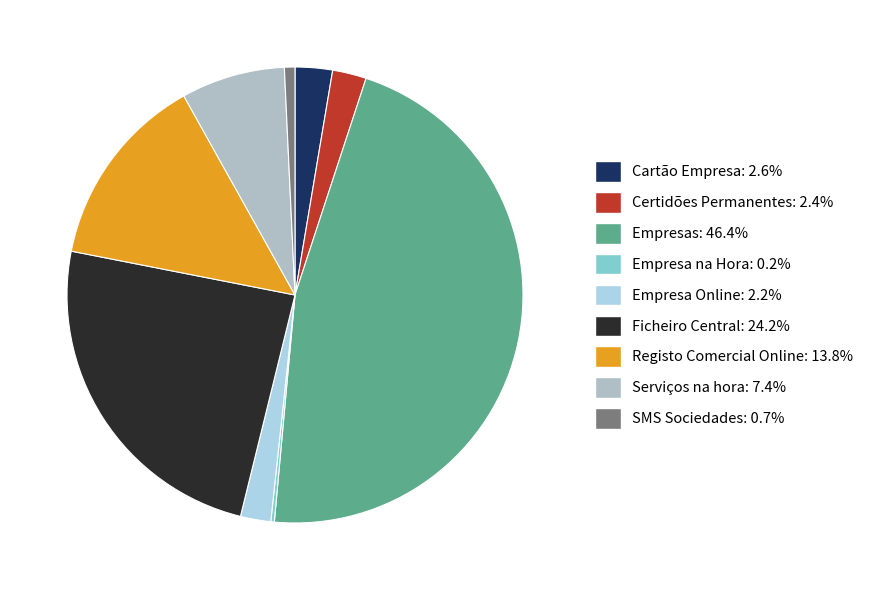

Combined, do SMS Sociedades and Empresa Online account for over 50%?

No